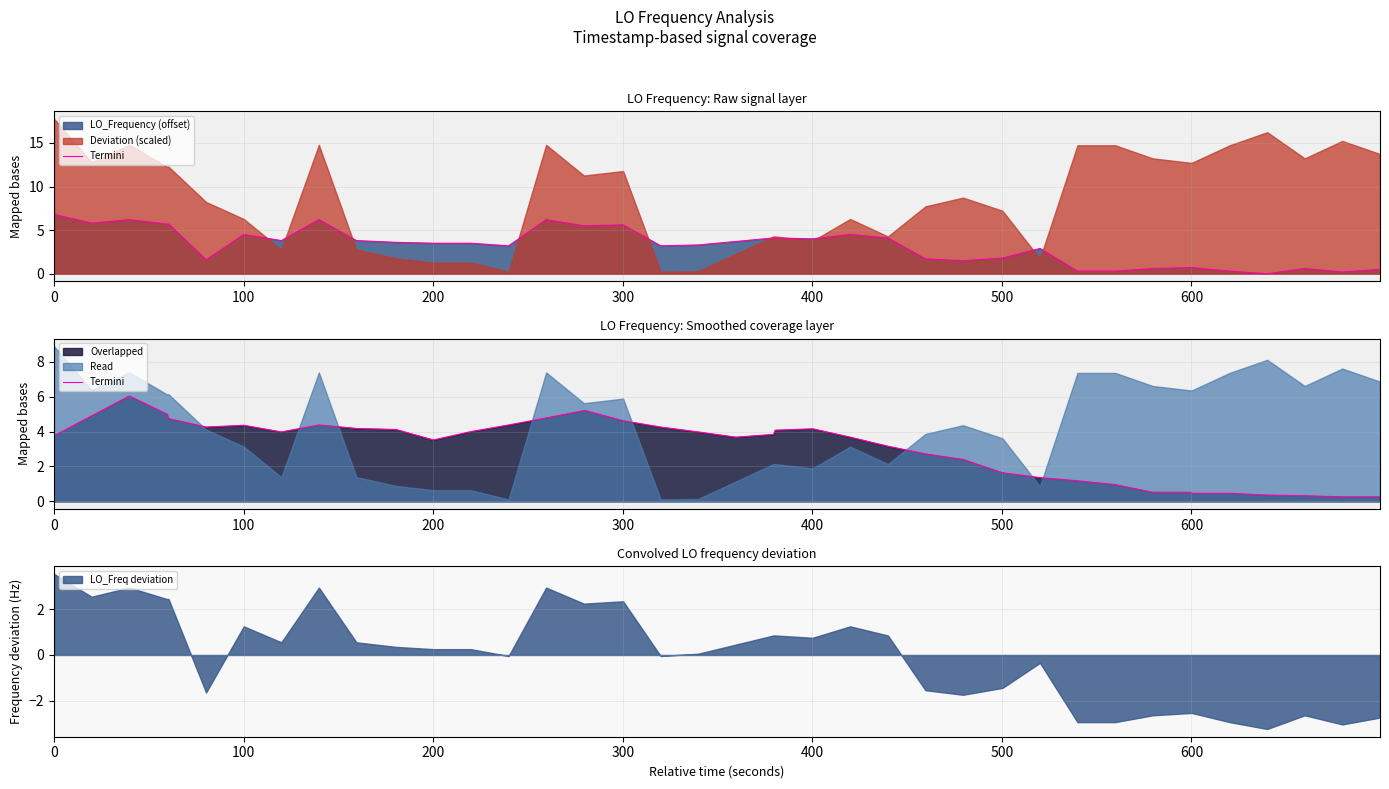

What is the difference between the maximum and second lowest values?

5.8